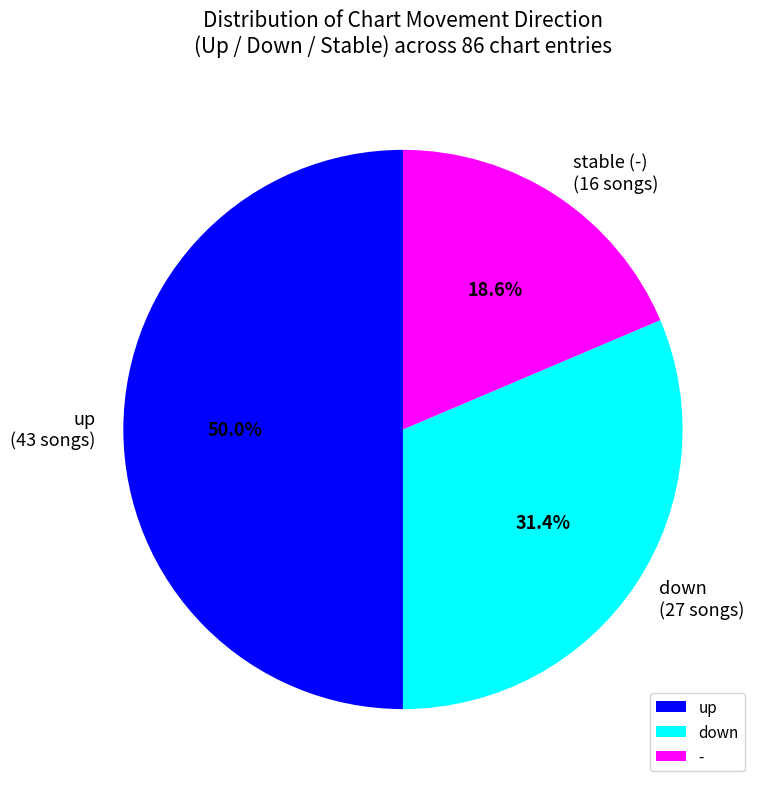

To the nearest percent, what portion does down represent?

31%